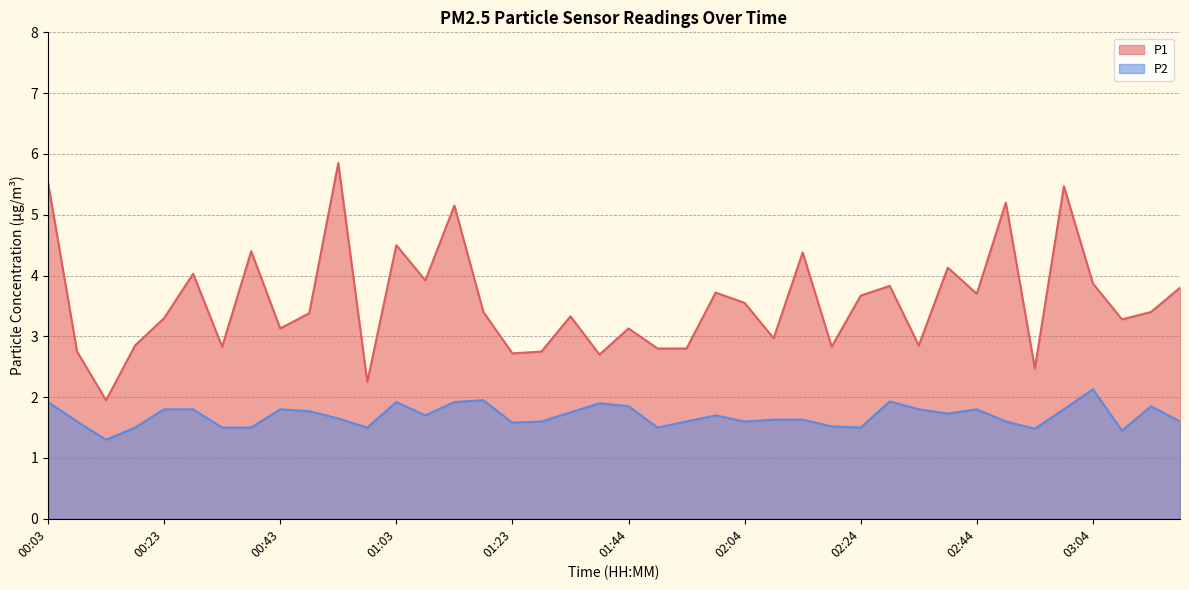

True or false: P1 and P2 cross at least once.

False